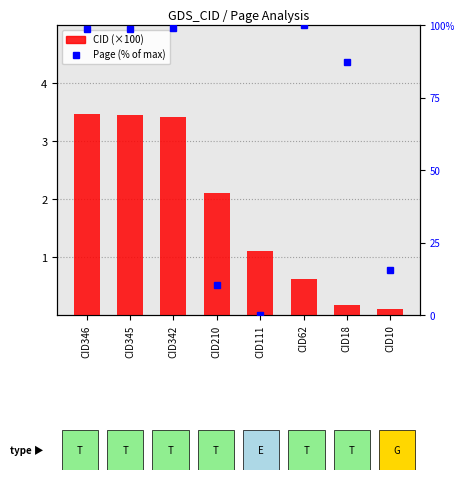

What is the sum of all Page (% of max) values?

509.8